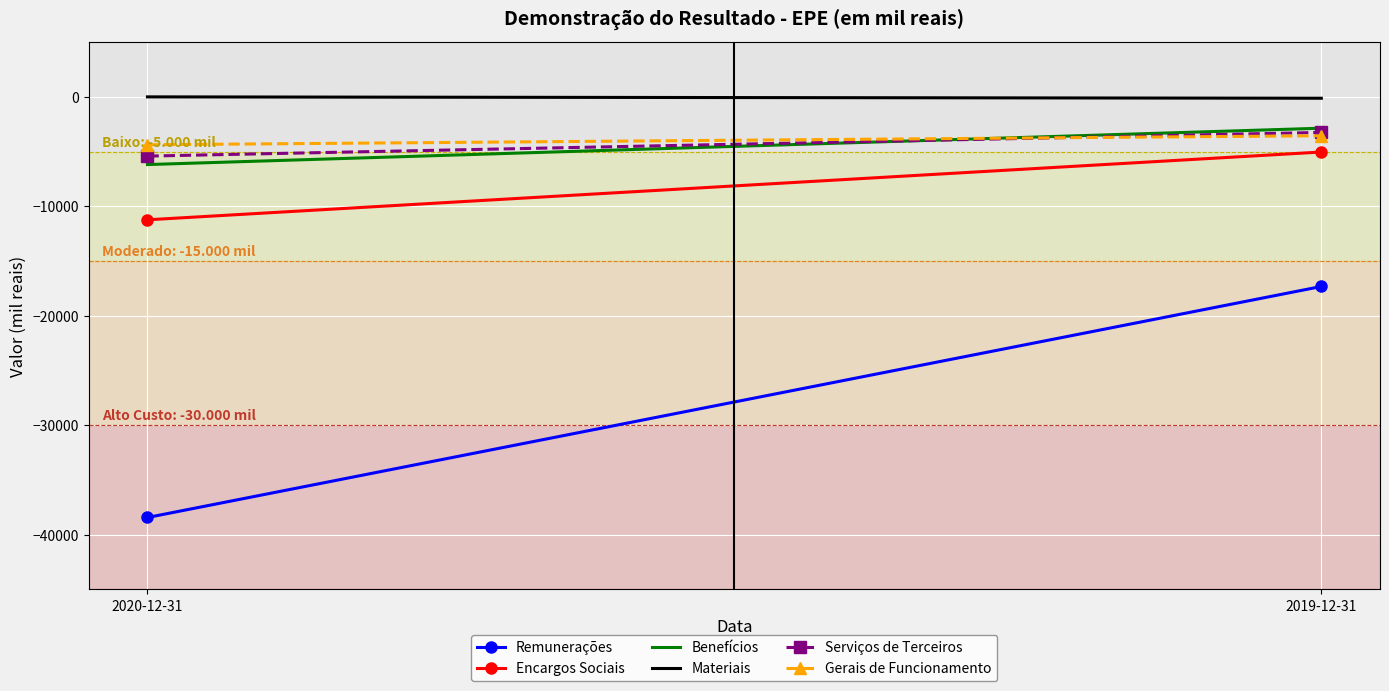

What is the sum of all Remunerações values?

-55751